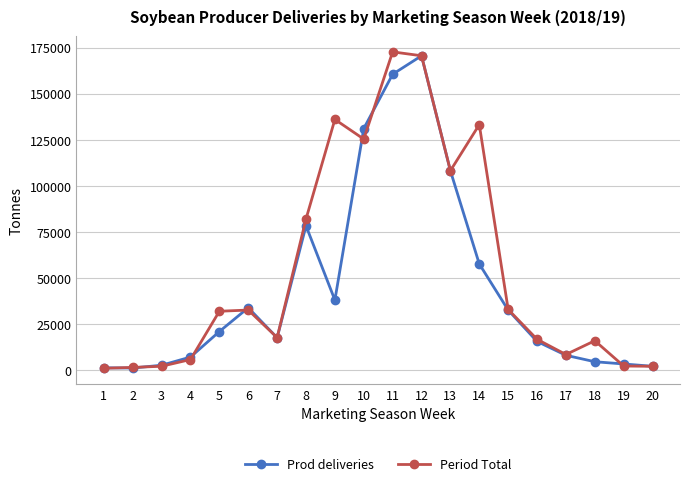

What is the value of the Prod deliveries point at the 16th from the left?

15379